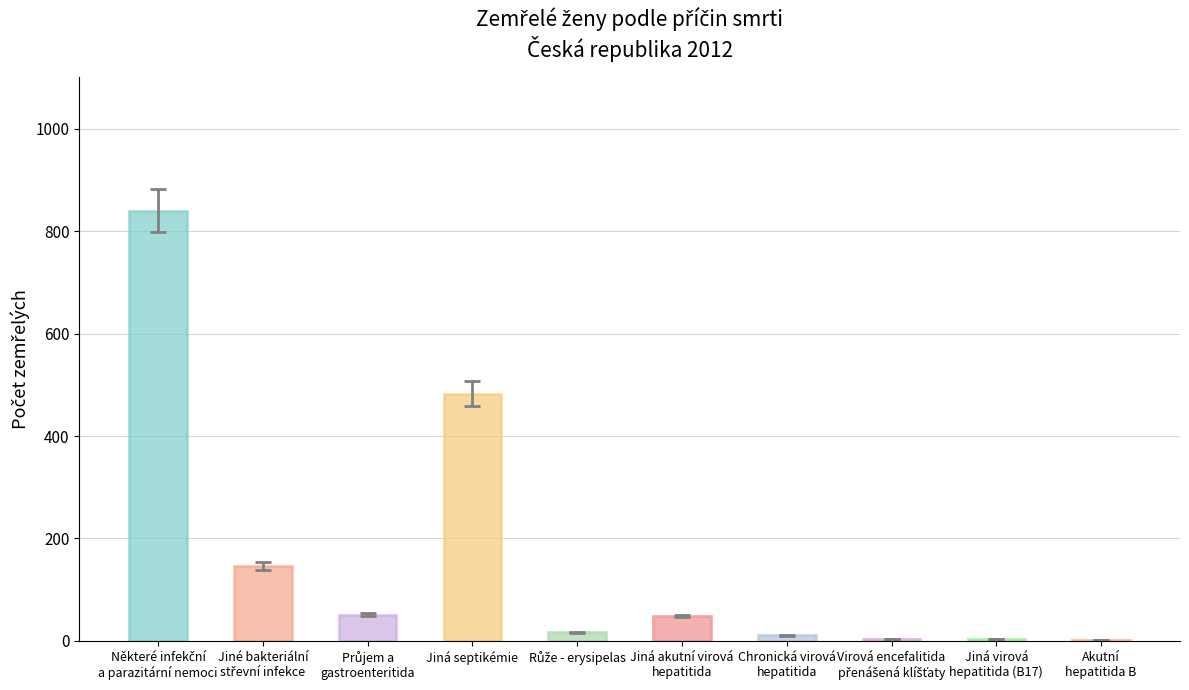

At which label is the value closest to 399?

Jiná septikémie